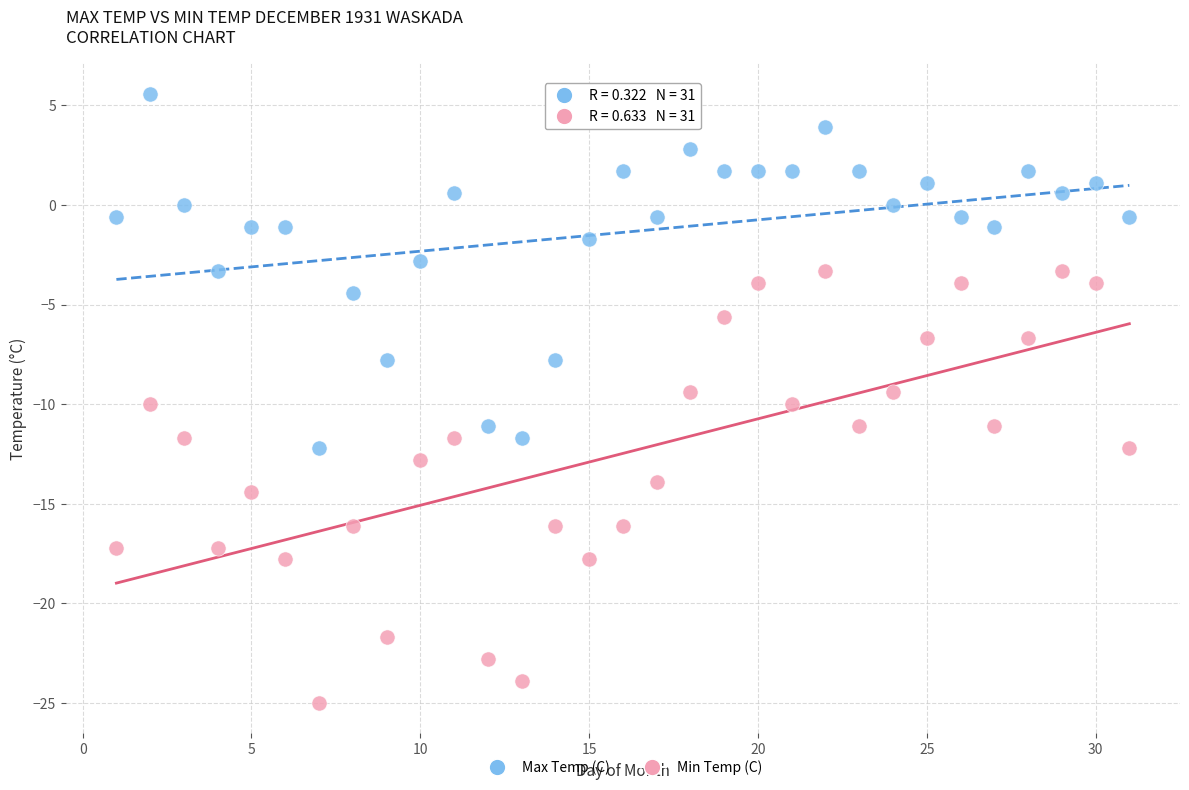

Which series reaches the maximum Y coordinate?

Max Temp (C)